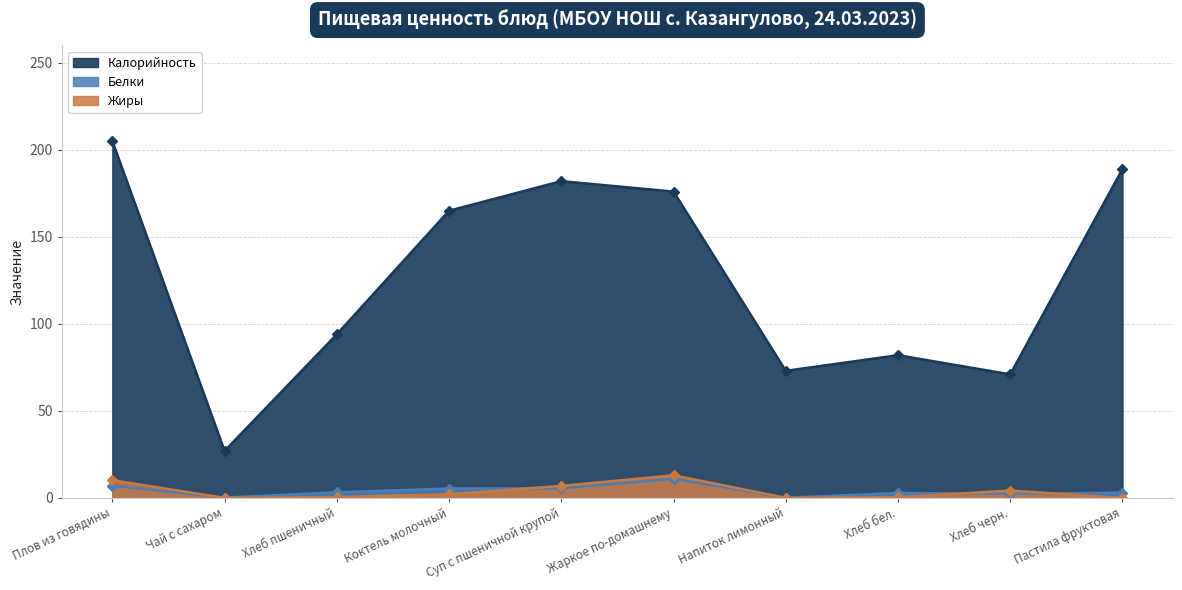

How many interior local valleys does the Белки series have?

3